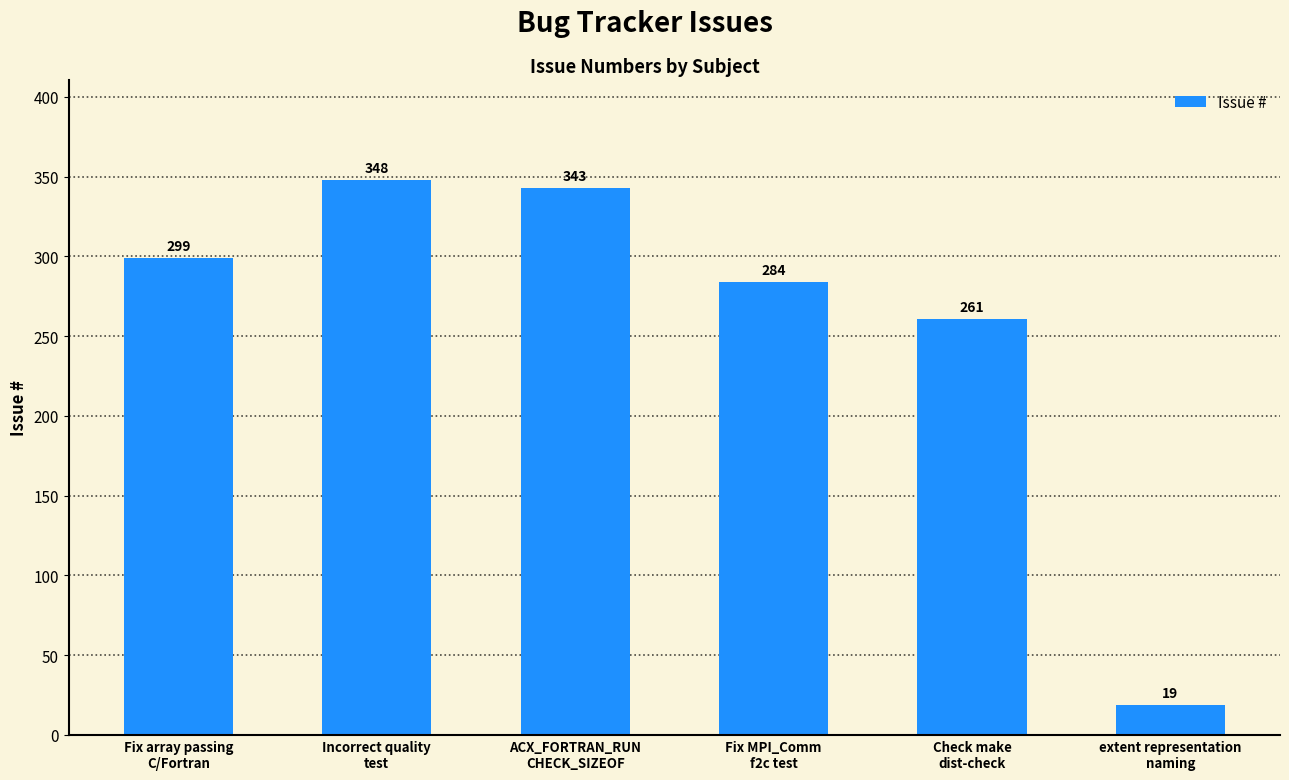

What is the average value?

259